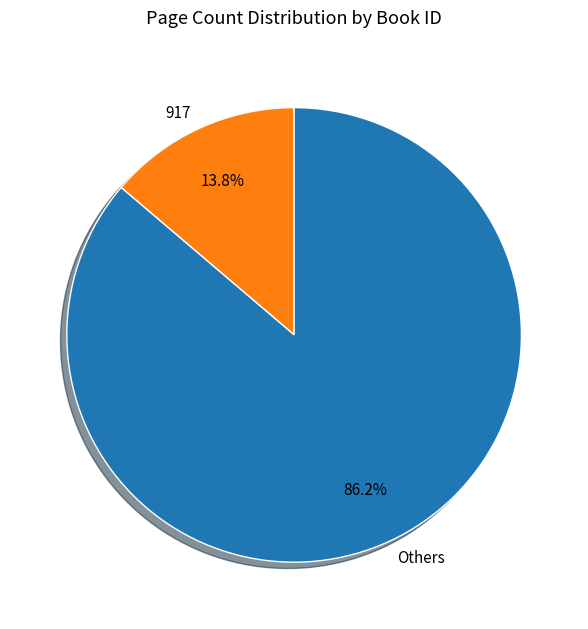

Count the number of slices in the pie.

2